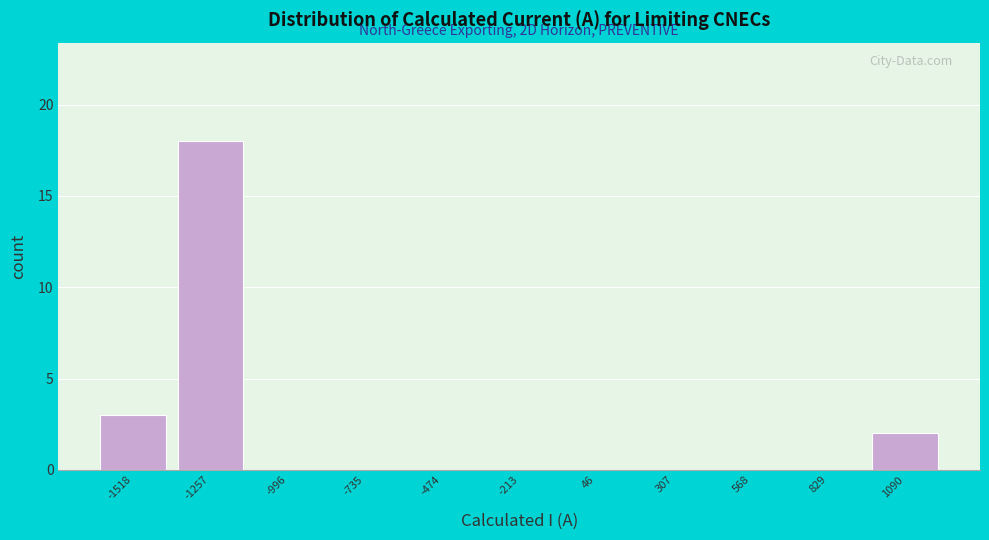

Over which range of the x-axis is the bar tallest?

-1400 to -1150